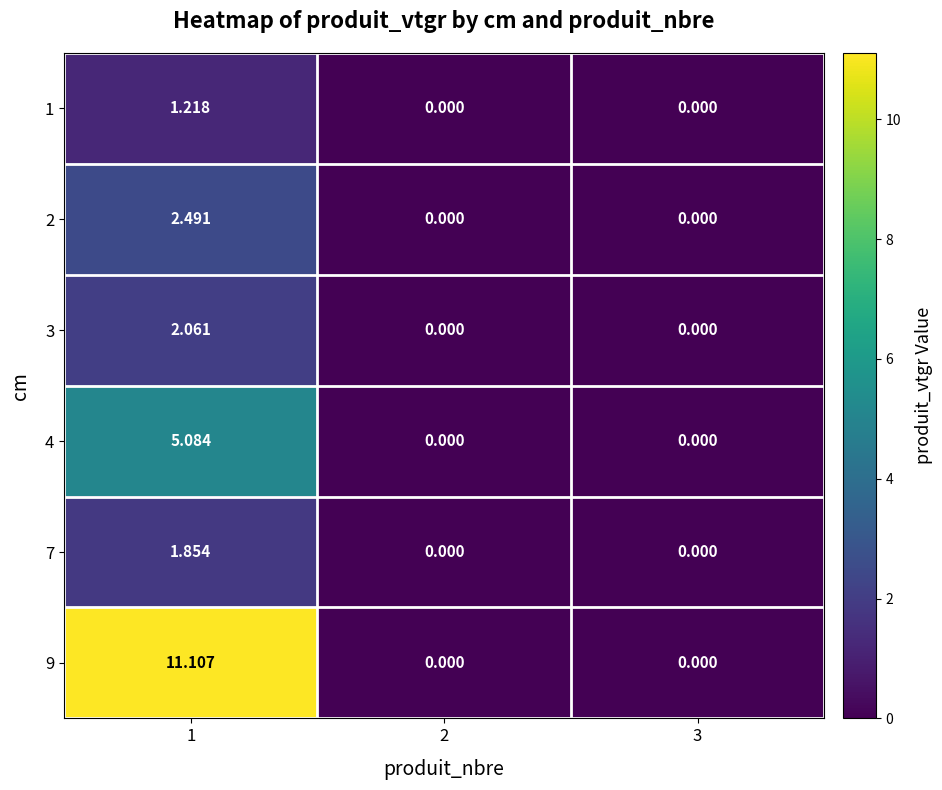

At 3, list the series in order from largest to smallest.

1, 2, 3, 4, 7, 9